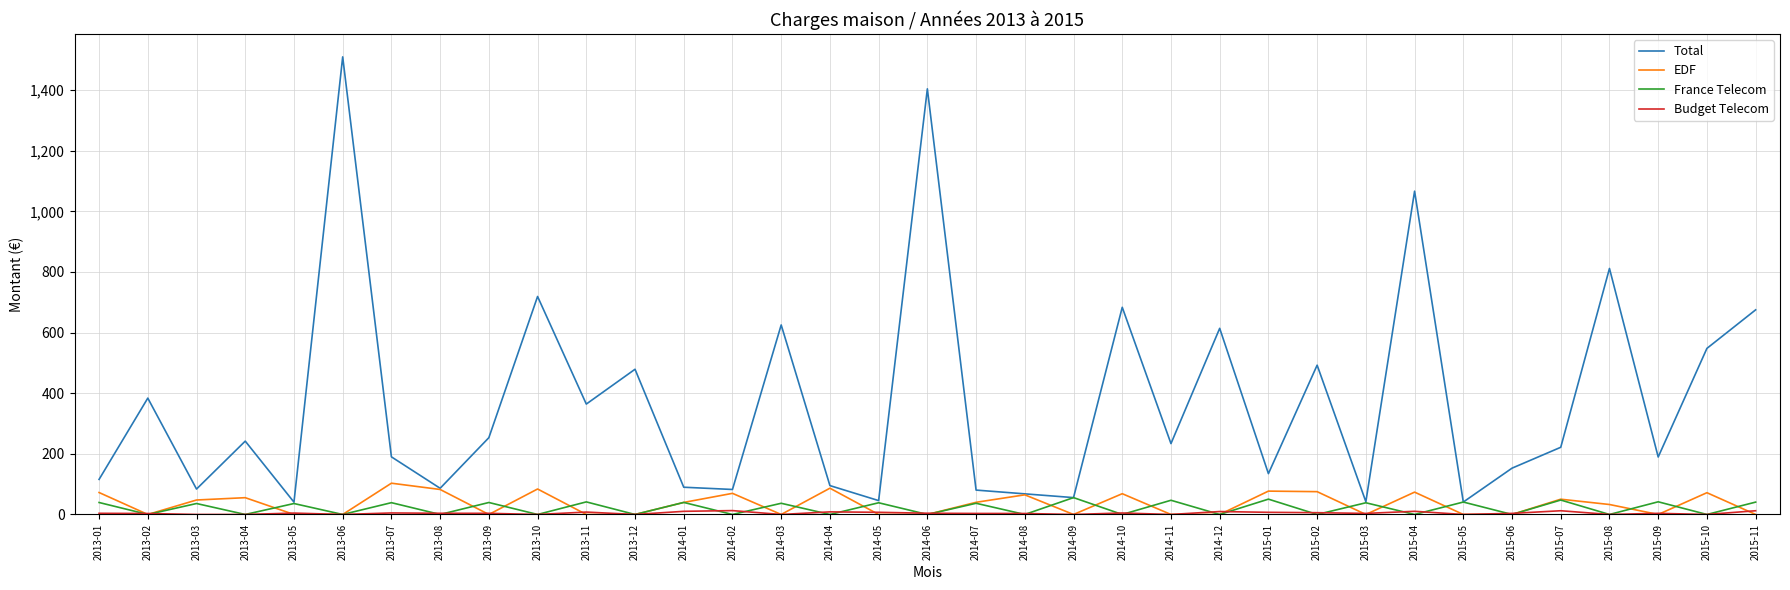

The value of Total at 2013-12 is 479.0. True or false?

True